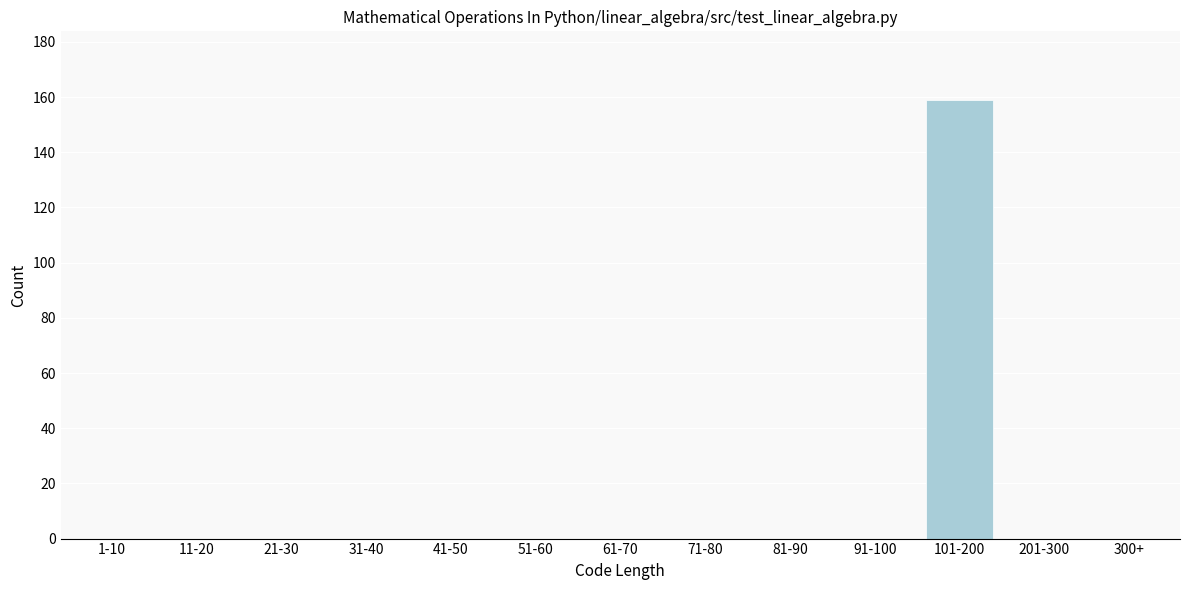

Reading left to right, transcribe all the data shown in this chart.

1-10=0	11-20=0	21-30=0	31-40=0	41-50=0	51-60=0	61-70=0	71-80=0	81-90=0	91-100=0	101-200=159	201-300=0	300+=0